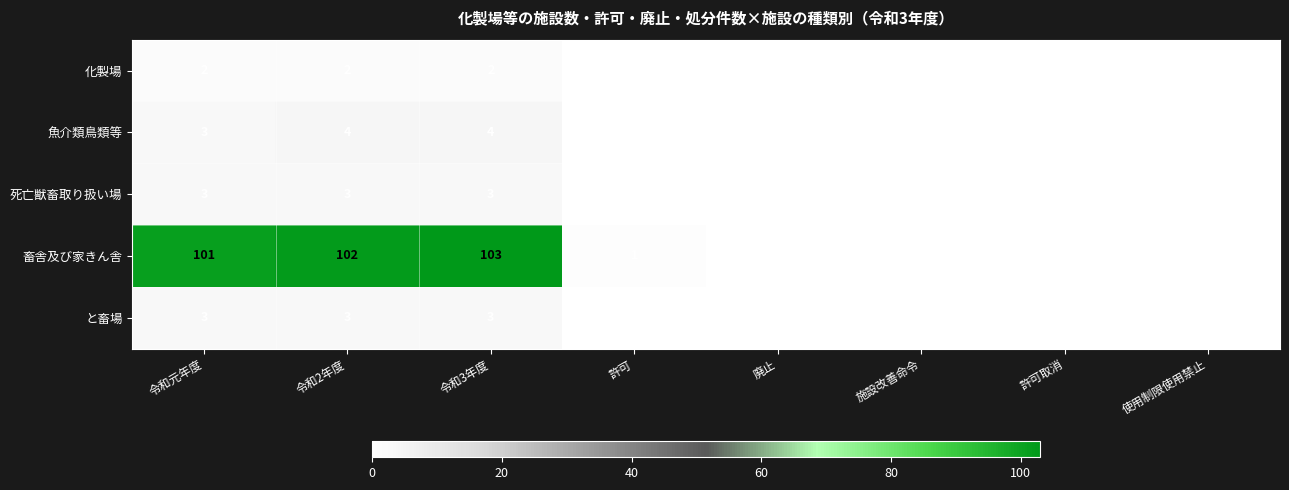

Between 許可 and 使用制限使用禁止, which series saw the biggest shift?

畜舎及び家きん舎